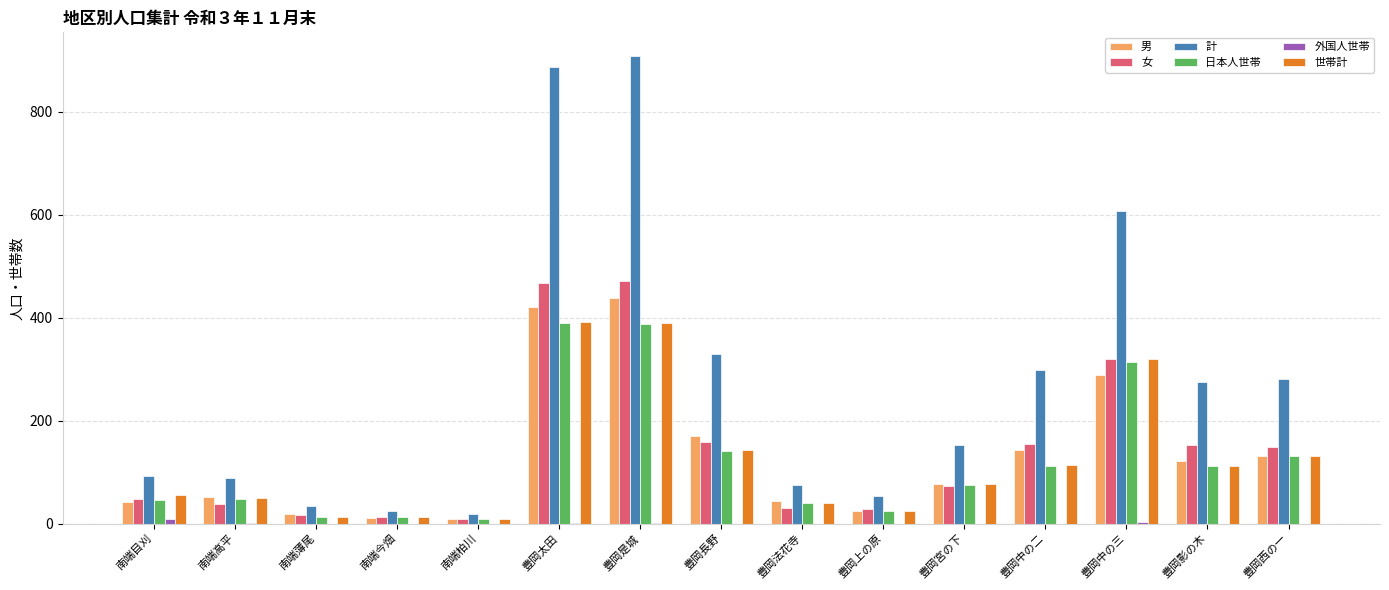

What is the sum of all 女 values?

2135